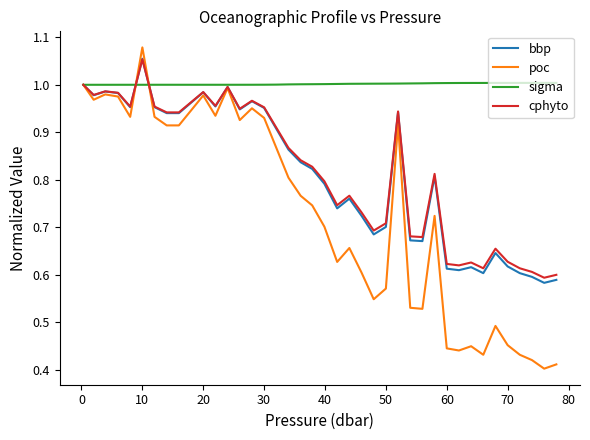

Which series has the largest total across all categories?

sigma